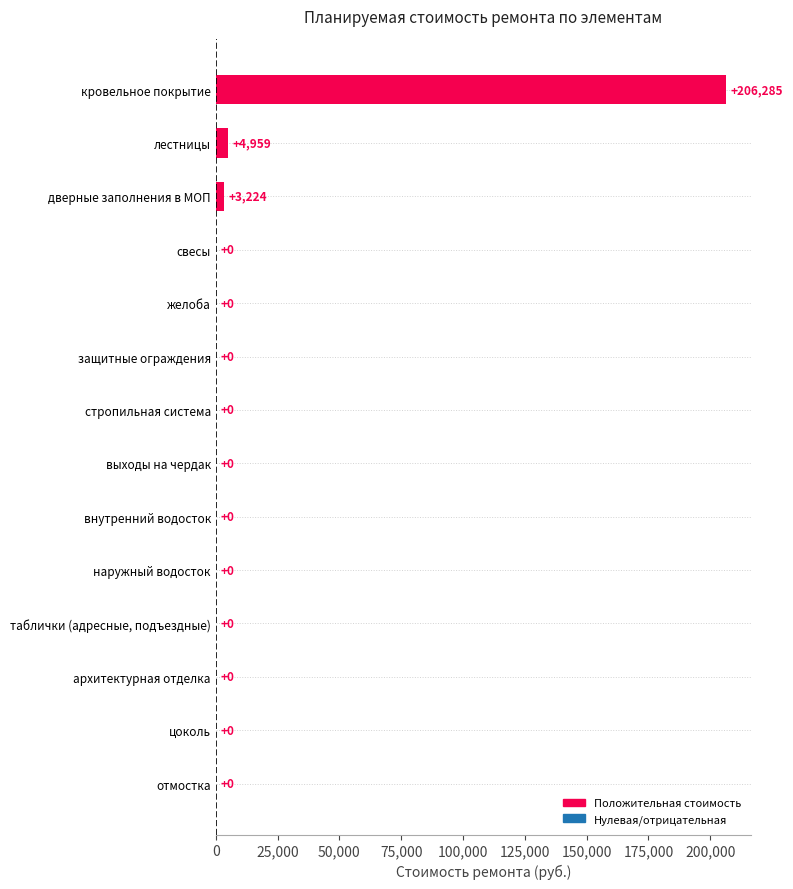

The chart shows a value of 0.0 at таблички (адресные, подъездные). True or false?

True